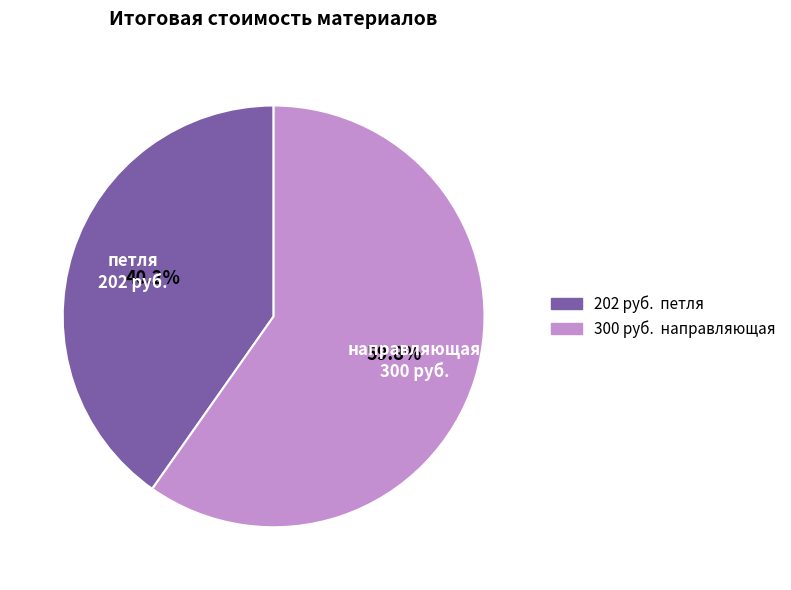

Is there a majority slice in this chart?

Yes